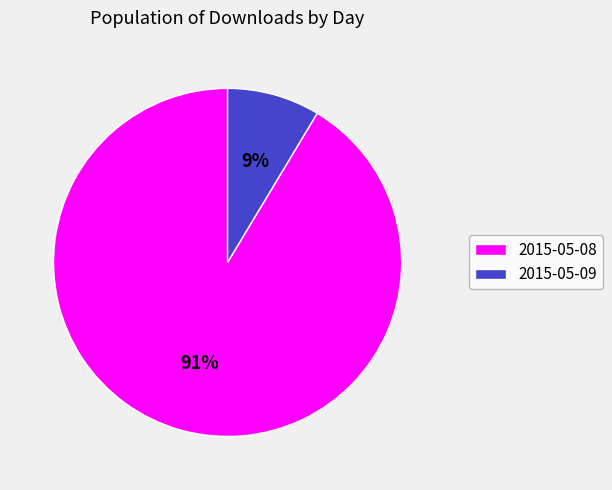

To the nearest percent, what portion does 2015-05-08 represent?

91%